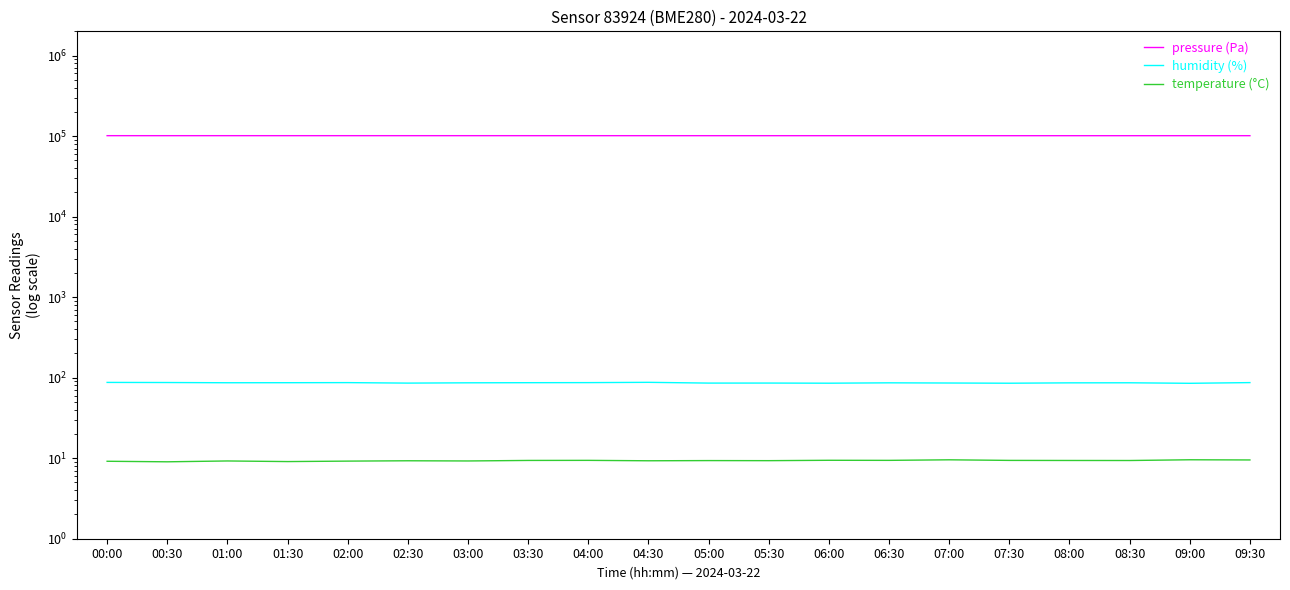

True or false: temperature (°C) and humidity (%) intersect in this chart.

False